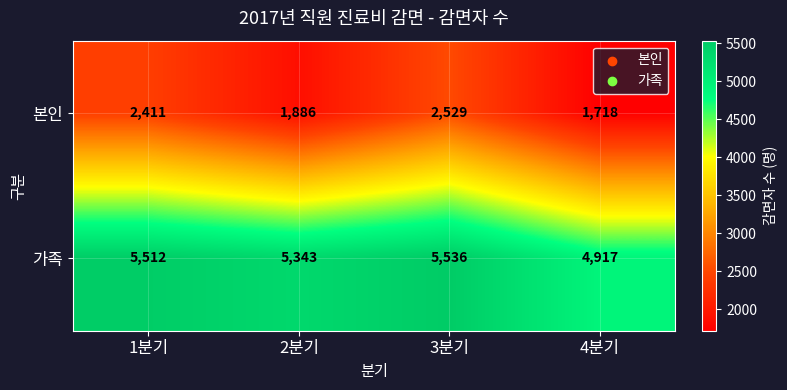

Reading right to left, list all the values displayed in this chart.

본인: 1718	2529	1886	2411
가족: 4917	5536	5343	5512